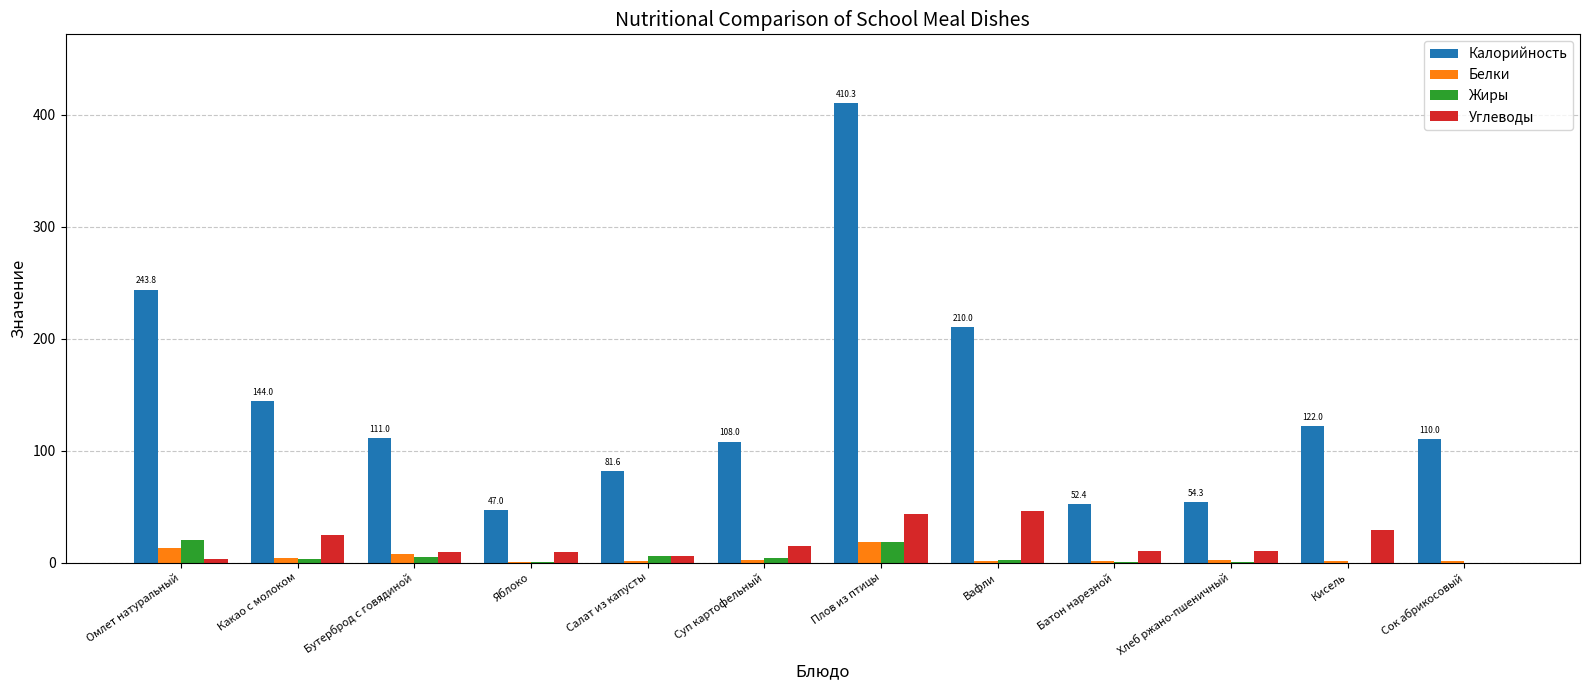

Which series has the largest total across all categories?

Калорийность